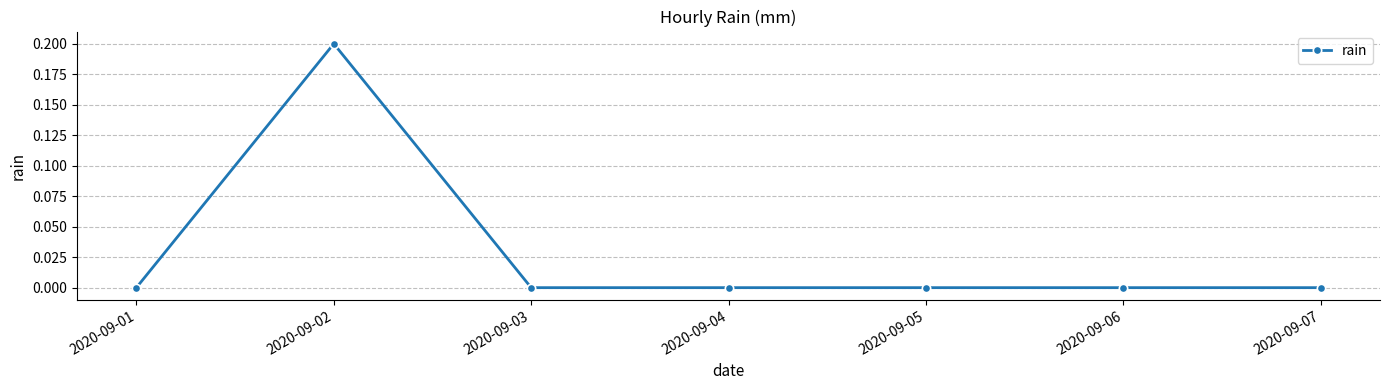

Reading left to right, transcribe all the data shown in this chart.

2020-09-01=0.0	2020-09-02=0.2	2020-09-03=0.0	2020-09-04=0.0	2020-09-05=0.0	2020-09-06=0.0	2020-09-07=0.0